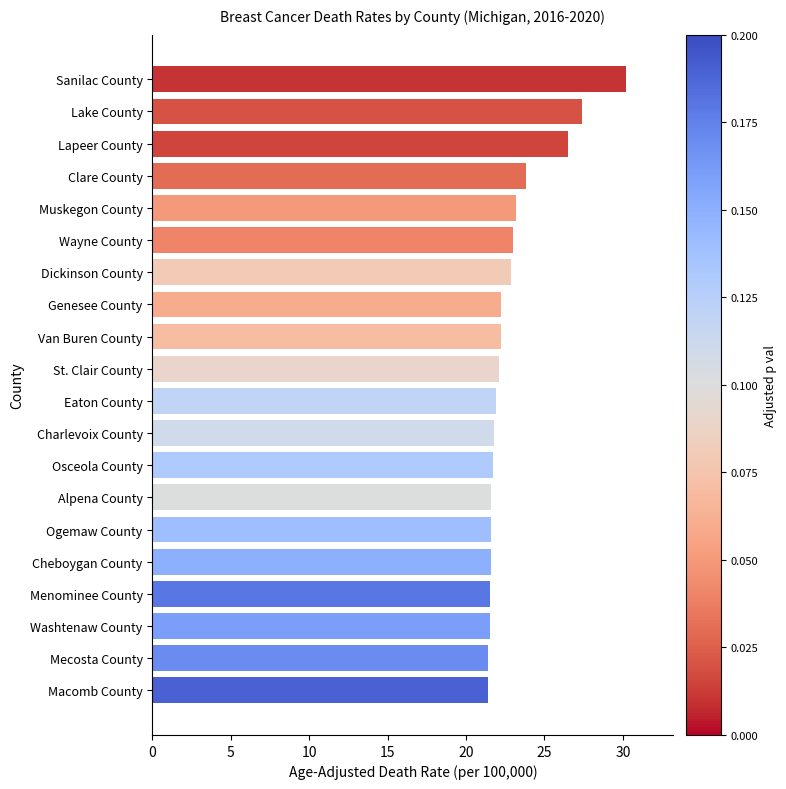

What is the difference between the maximum and minimum values?

8.8